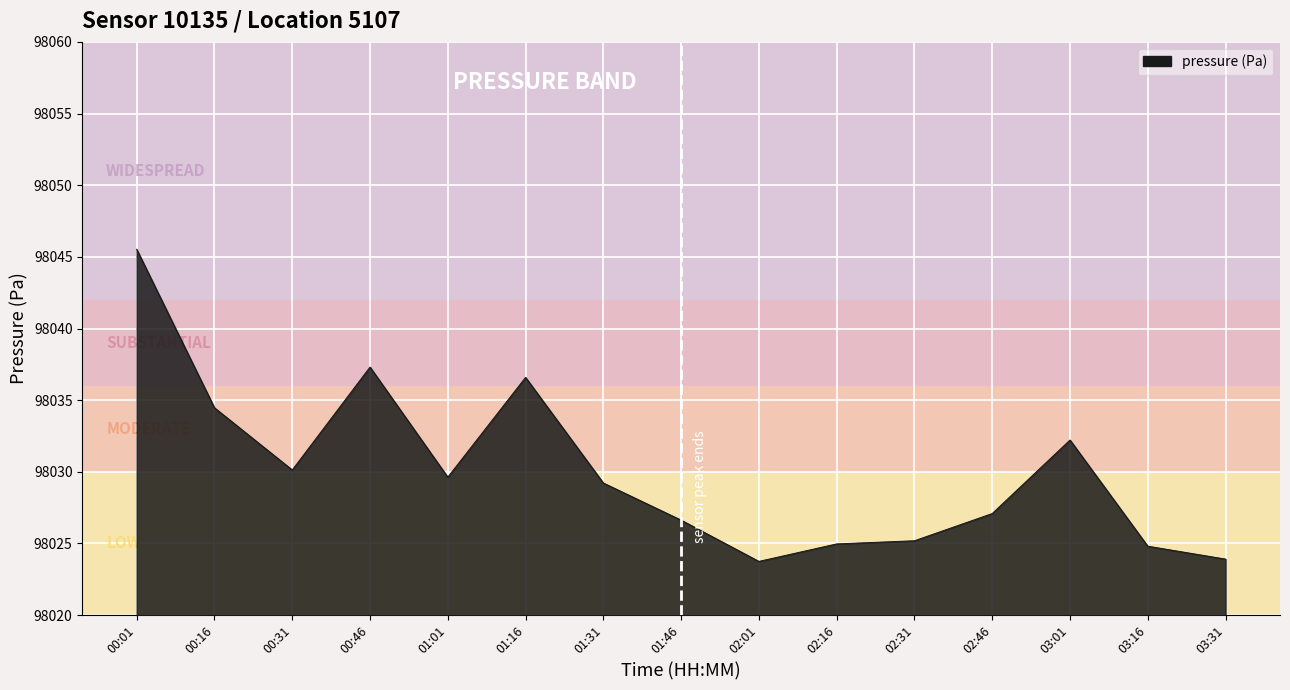

What is the ratio of the value at 01:01 to the value at 03:01?

1.0